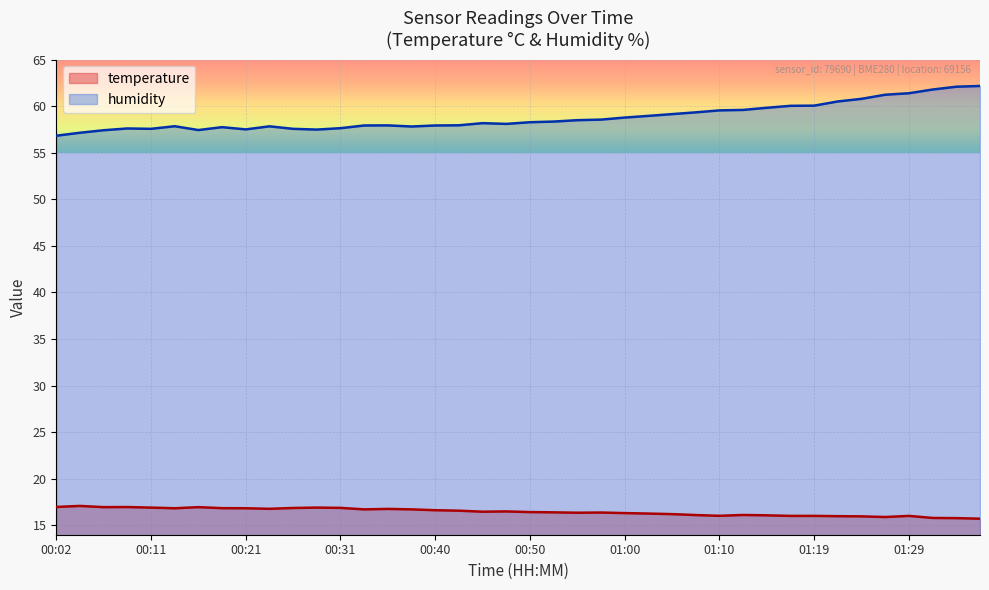

The value of humidity at 00:50 is 58.3. True or false?

True